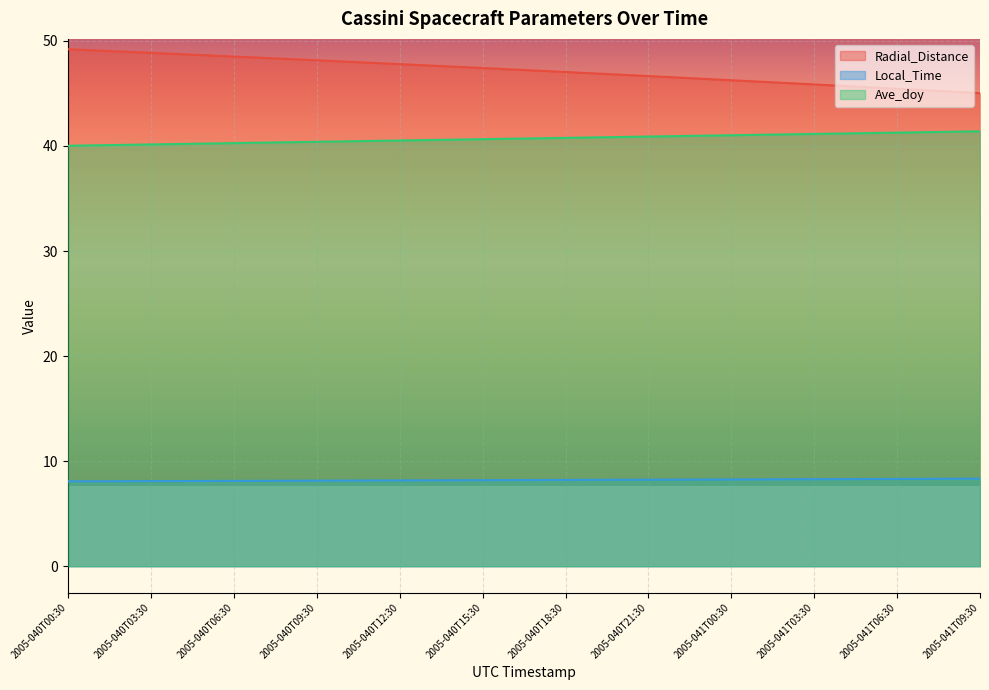

What is the approximate value of Local_Time at 2005-040T03:30?

8.1